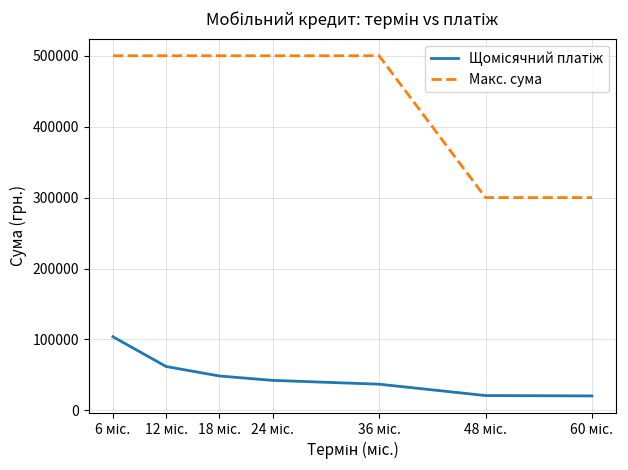

What is the difference between the maximum and minimum values in the Макс. сума series?

200000.0